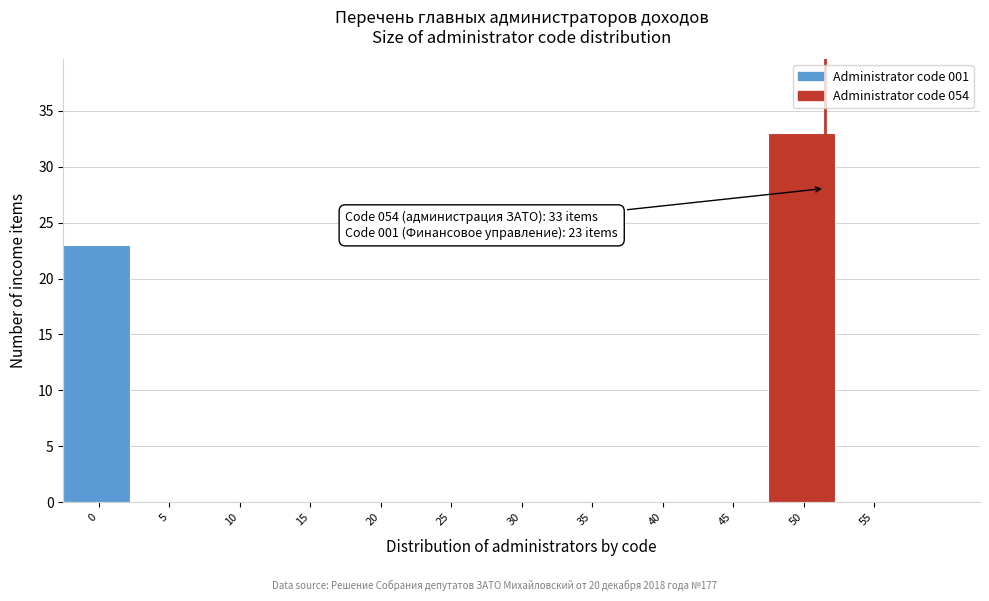

Reading right to left, transcribe all the data shown in this chart.

55=0	50=33	45=0	40=0	35=0	30=0	25=0	20=0	15=0	10=0	5=0	0=23